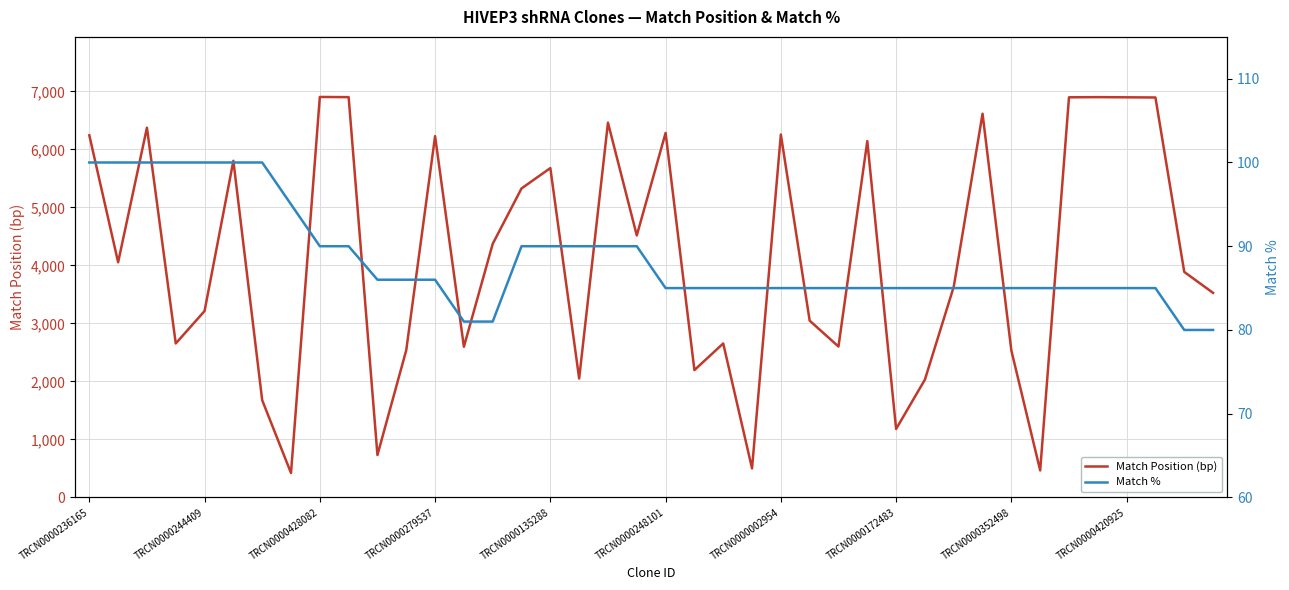

True or false: Match % and Match Position (bp) intersect in this chart.

False